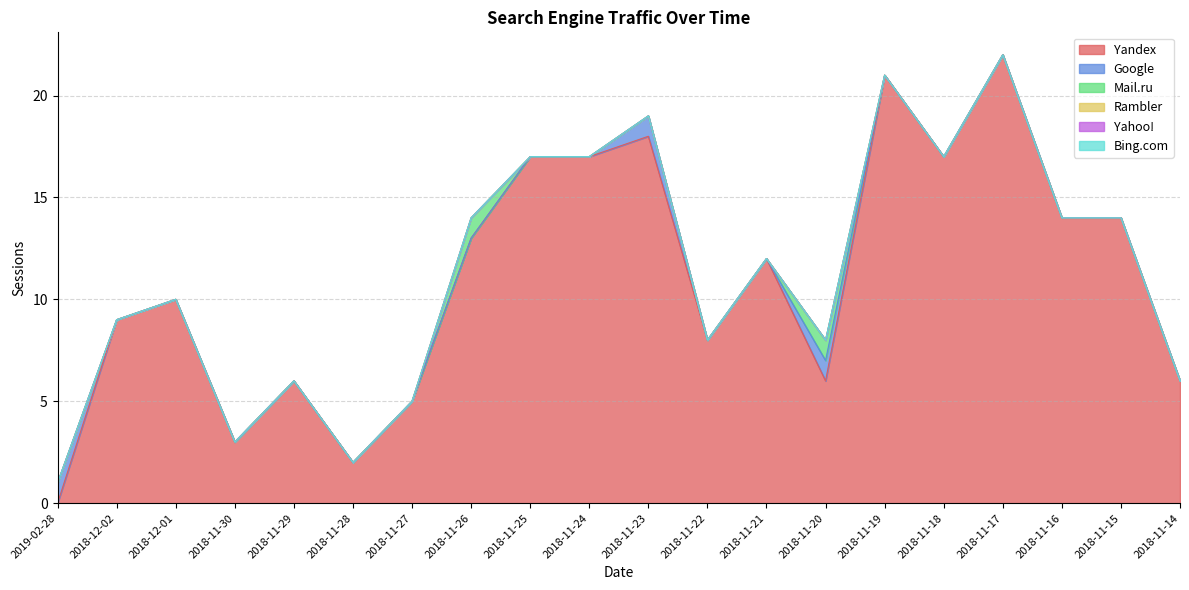

At 2019-02-28, list the series in order from smallest to largest.

Yandex, Mail.ru, Rambler, Yahoo!, Bing.com, Google